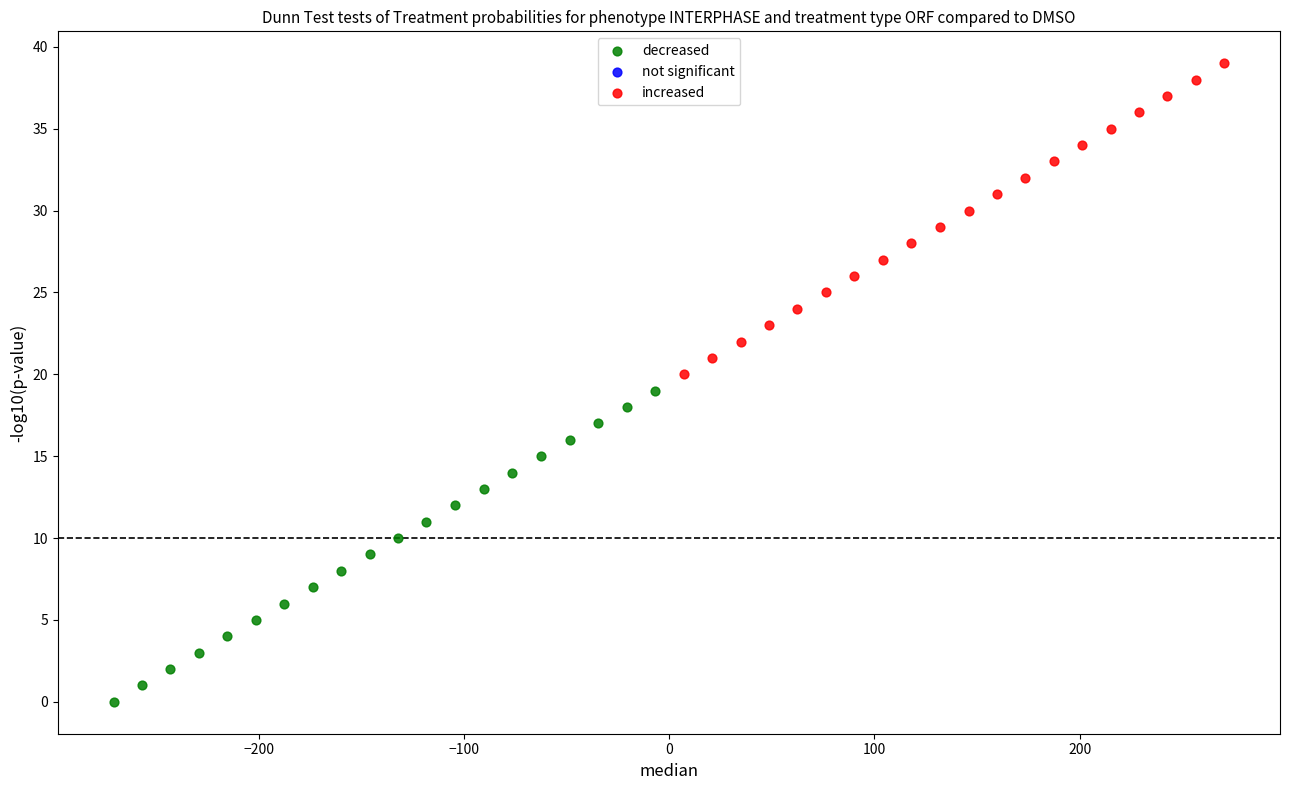

Which series reaches the minimum Y coordinate?

decreased